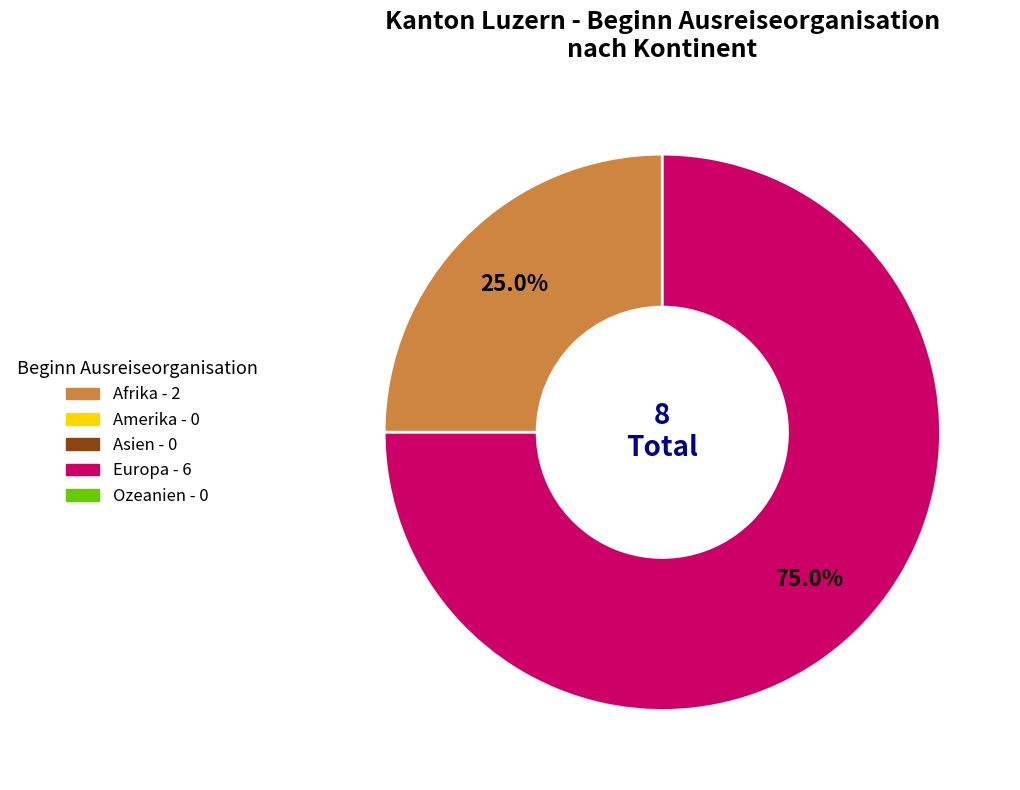

Does any single category account for the majority?

Yes